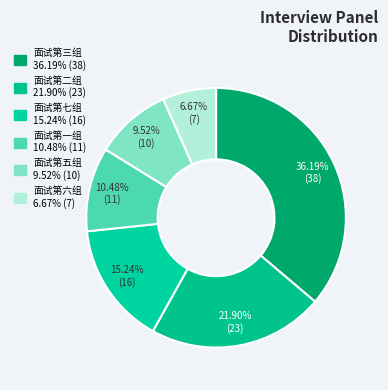

Rank the categories by value from highest to lowest.

面试第三组, 面试第二组, 面试第七组, 面试第一组, 面试第五组, 面试第六组